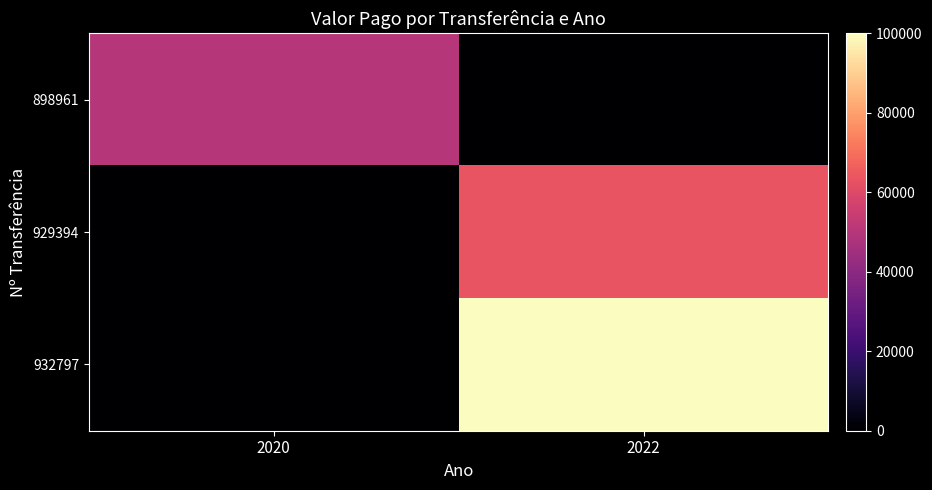

At which category does the chart reach its minimum across all series?

2022